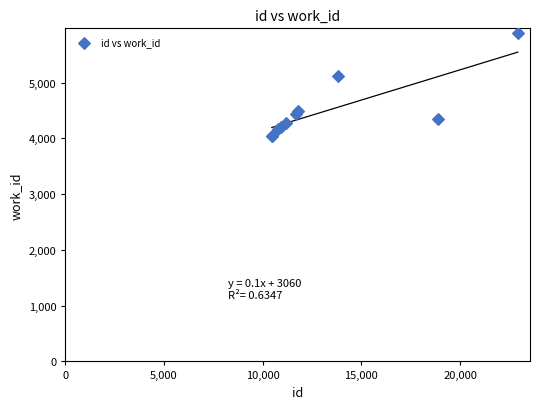

What Y value in the scatter plot is closest to 4959?

5125